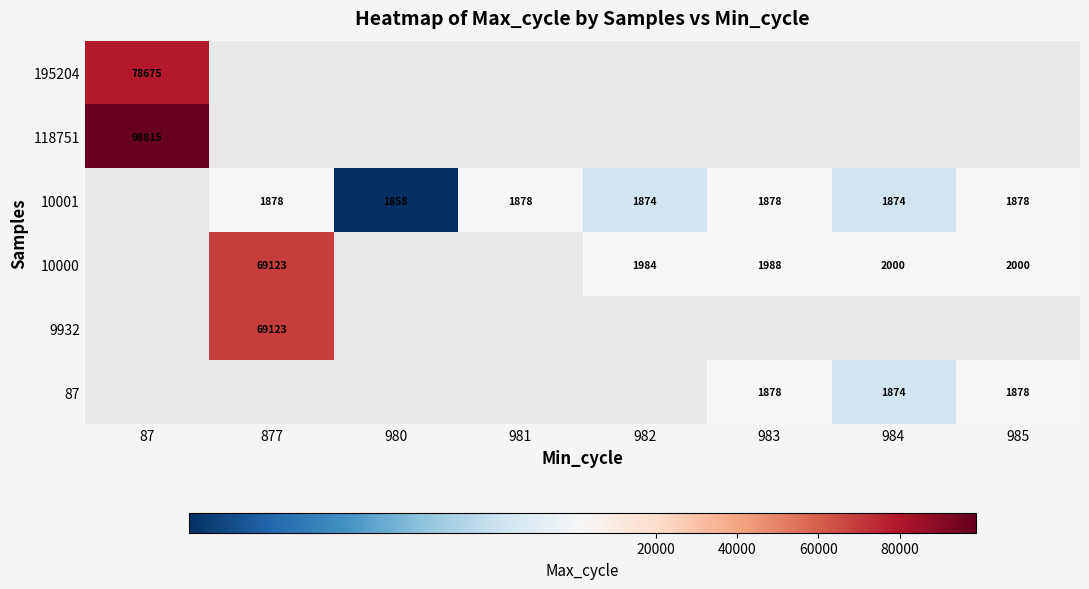

Is it true that 10001 equals 3165 at 982?

False